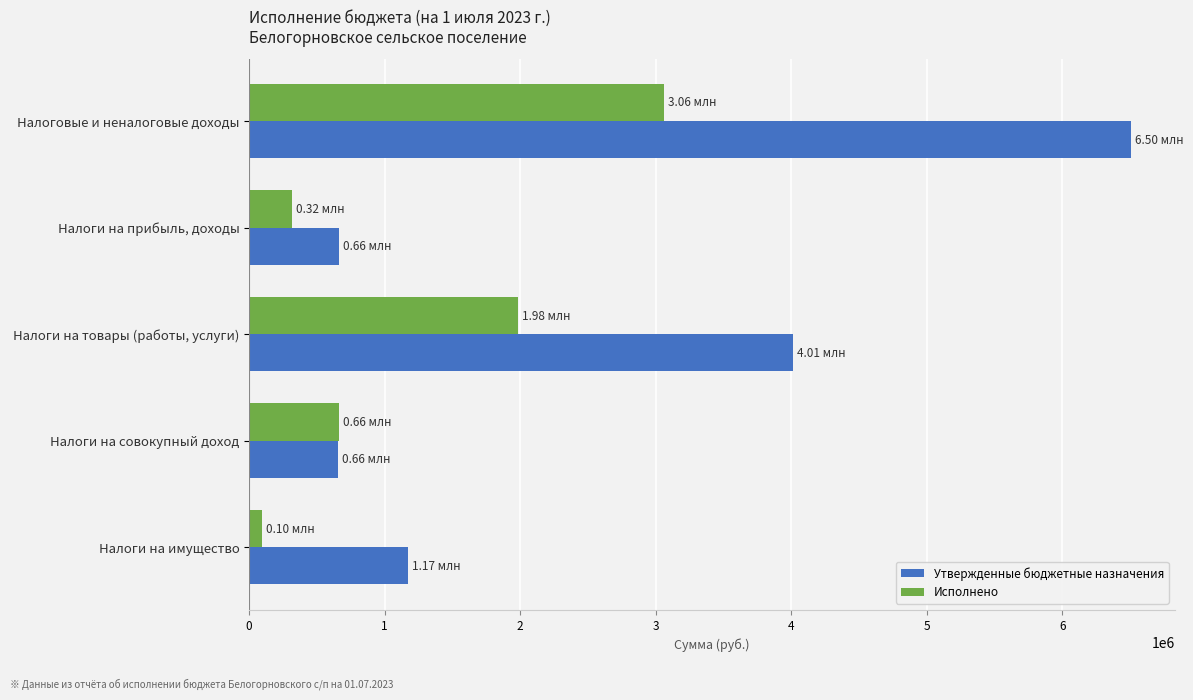

At which label is Утвержденные бюджетные назначения closest to 3581600?

Налоги на товары (работы, услуги)